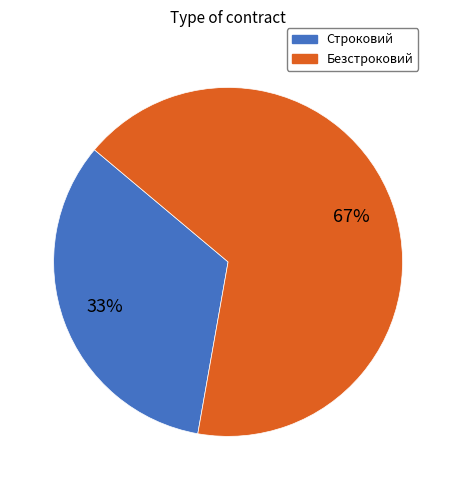

To the nearest percent, what is the combined percentage of Безстроковий and Строковий?

100%